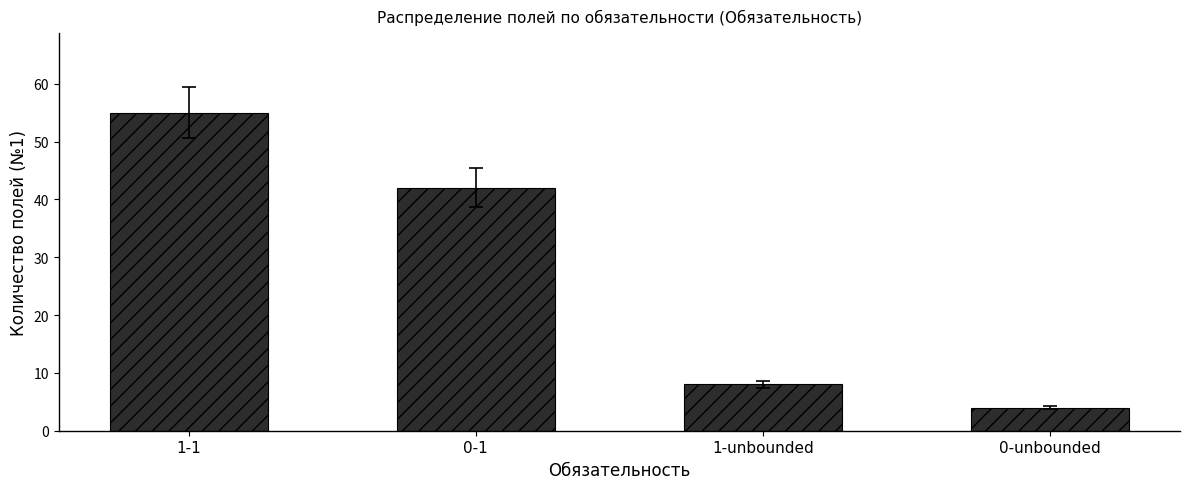

How many categories are shown in the chart?

4